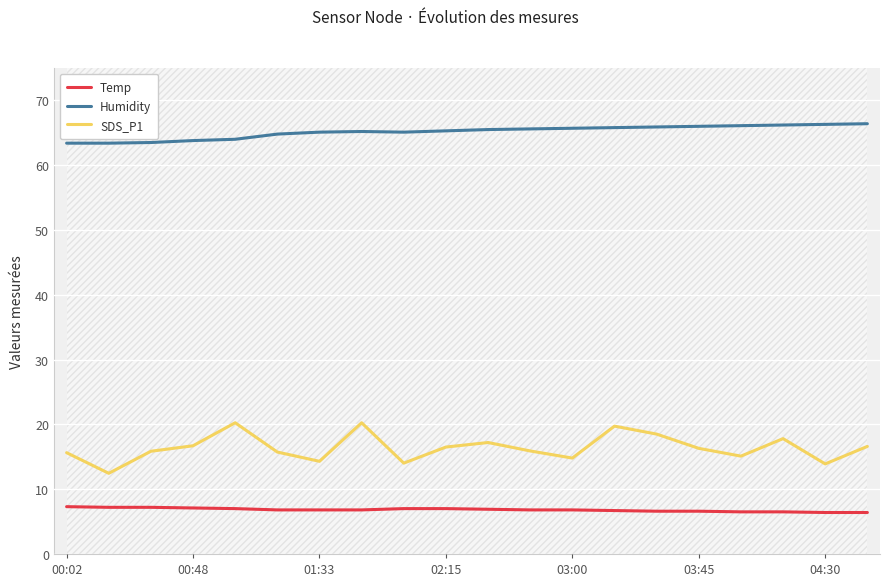

True or false: Humidity and SDS_P1 intersect in this chart.

False